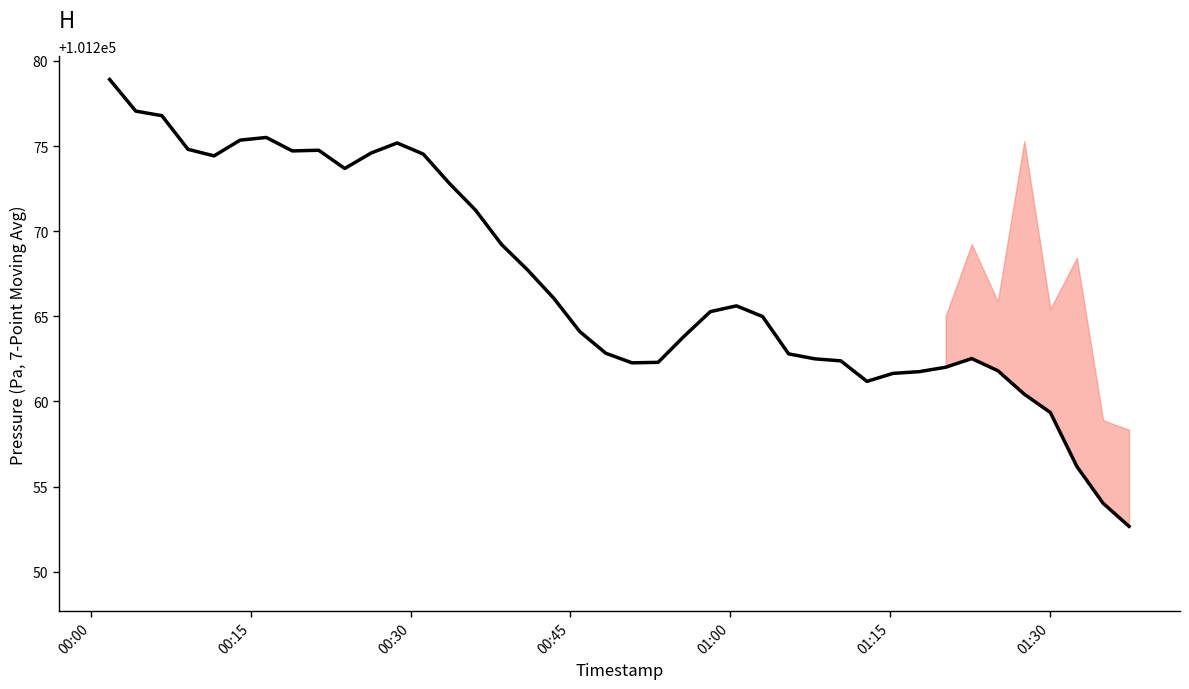

What is the maximum value shown in the chart?

101278.9